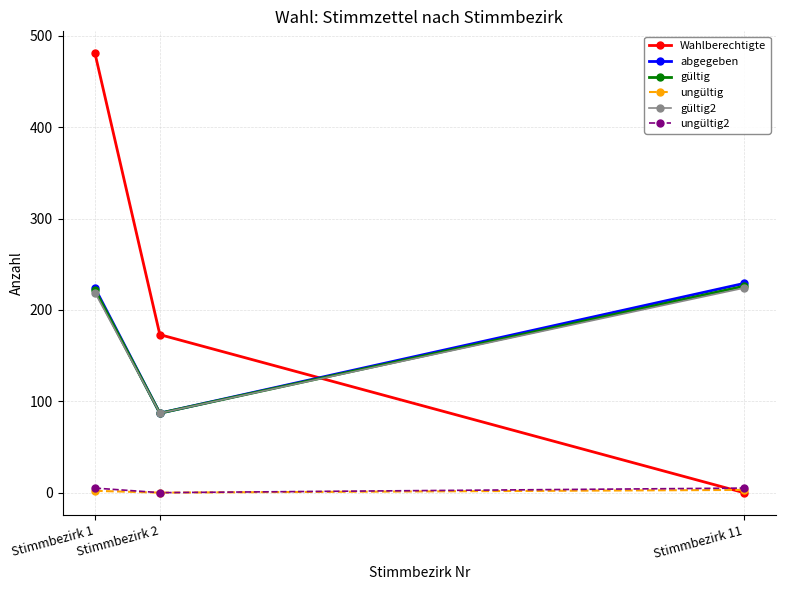

Which series has the widest spread of values?

Wahlberechtigte